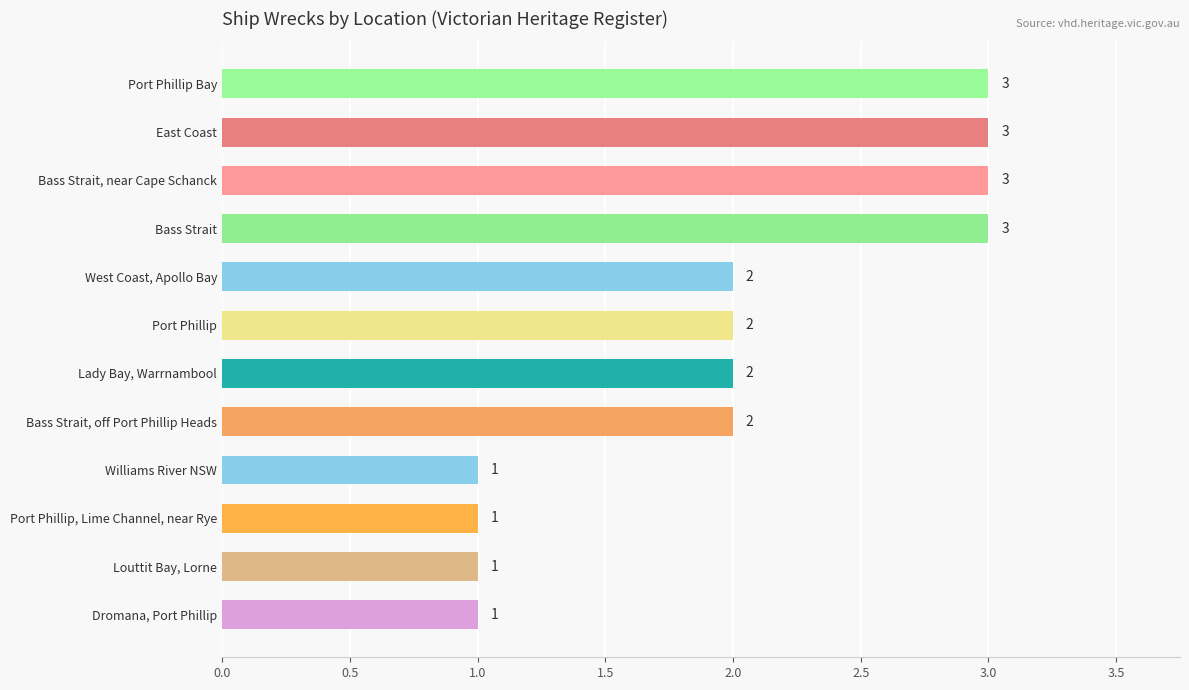

Reading top to bottom, what are all the values shown in this chart?

Port Phillip Bay=3	East Coast=3	Bass Strait, near Cape Schanck=3	Bass Strait=3	West Coast, Apollo Bay=2	Port Phillip=2	Lady Bay, Warrnambool=2	Bass Strait, off Port Phillip Heads=2	Williams River NSW=1	Port Phillip, Lime Channel, near Rye=1	Louttit Bay, Lorne=1	Dromana, Port Phillip=1